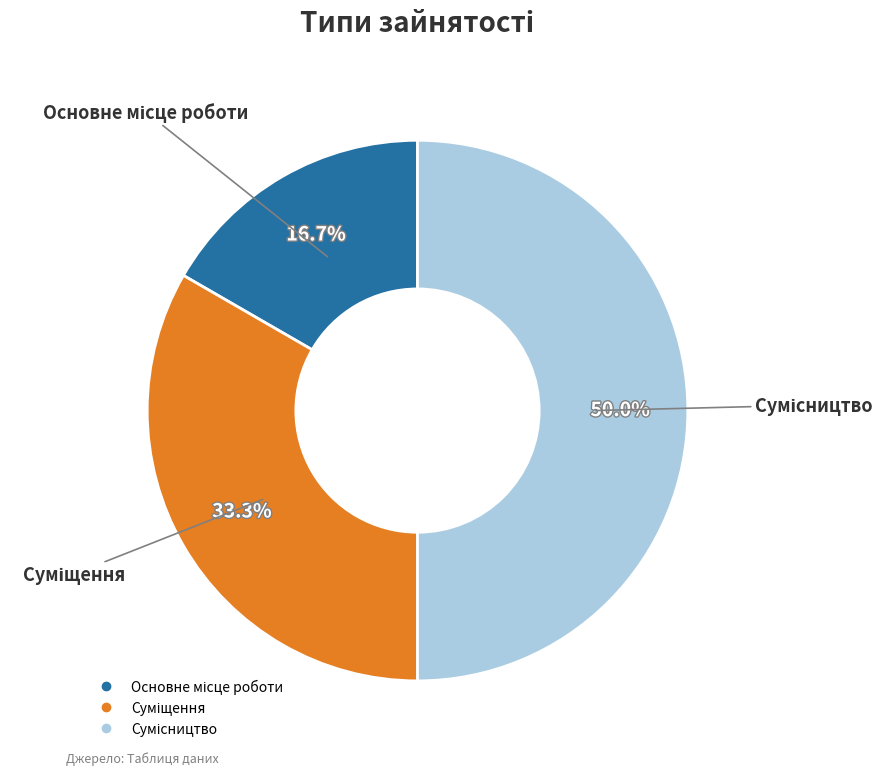

To the nearest percent, what is the difference between the largest and smallest slice percentages?

33%